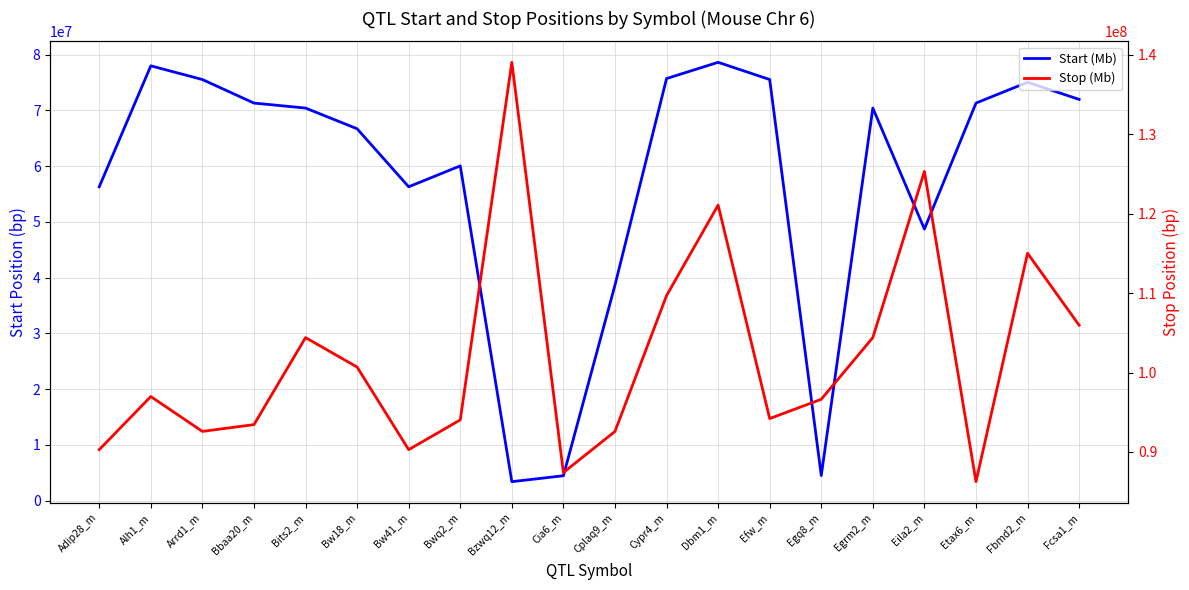

Rank the series by their maximum value, from lowest to highest.

Start (Mb), Stop (Mb)